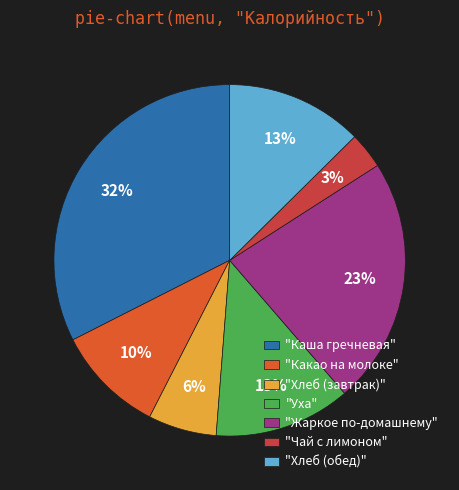

What is the smallest slice in the pie chart?

"Чай с лимоном"